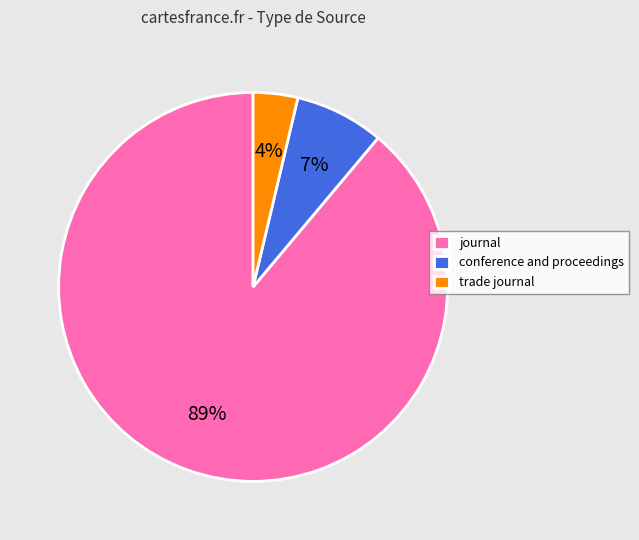

Rank the categories by value from highest to lowest.

journal, conference and proceedings, trade journal